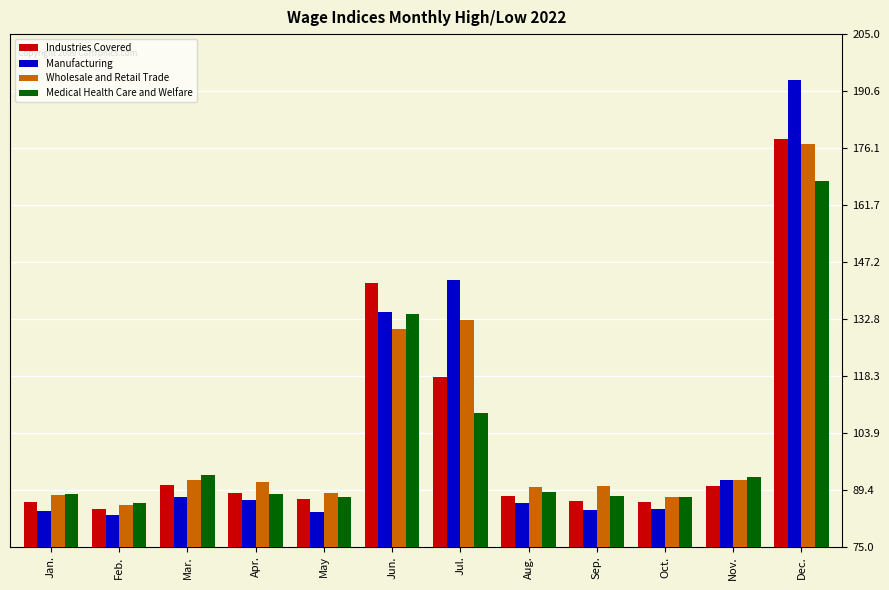

What is the label of the 8th bar from the left?

Aug.